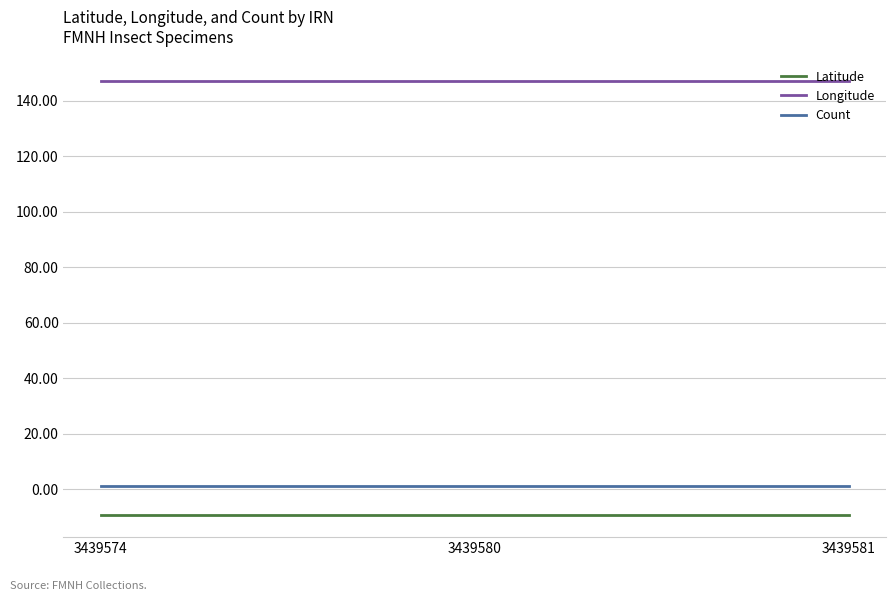

What is the minimum value shown in the chart?

-9.5